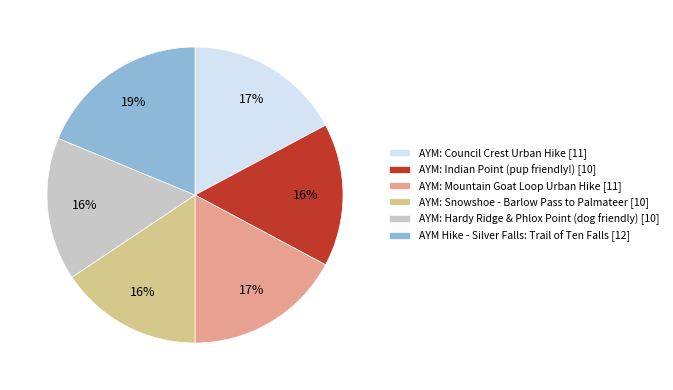

Between AYM: Council Crest Urban Hike and AYM: Indian Point (pup friendly!), which is larger?

AYM: Council Crest Urban Hike